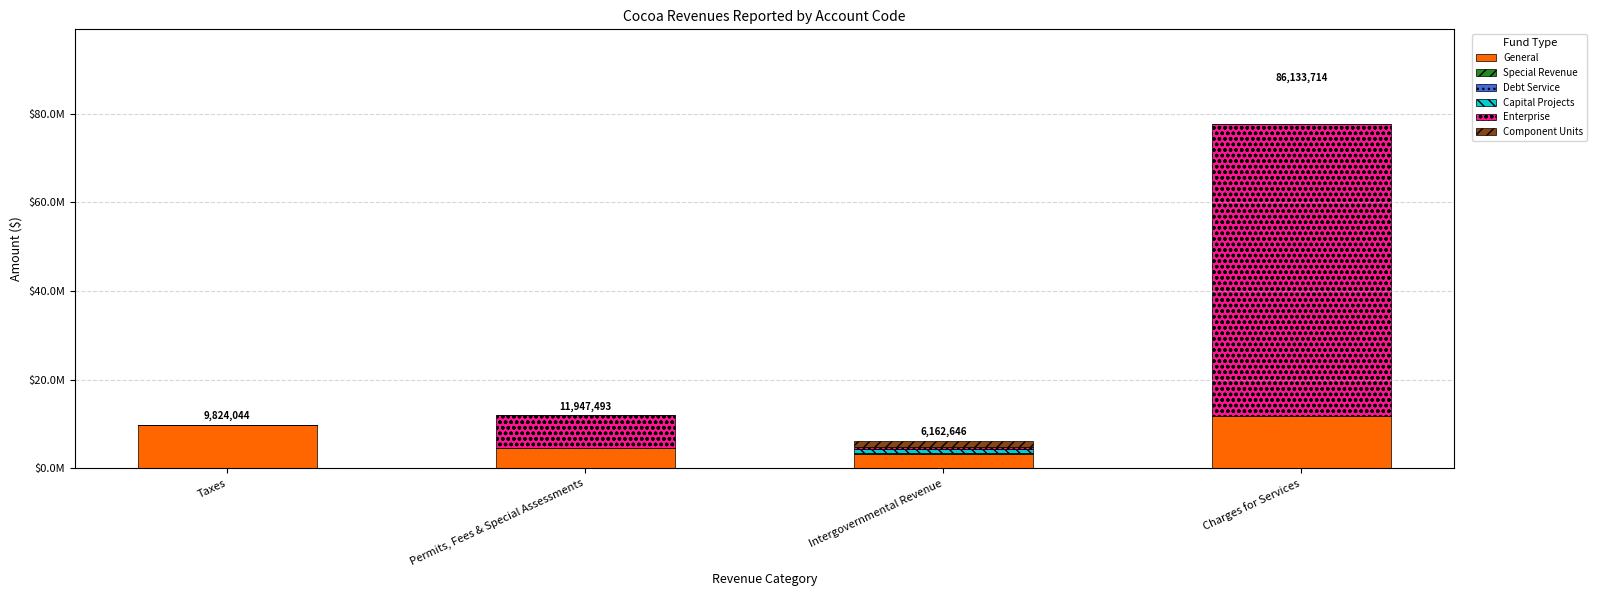

Are the bars grouped side by side (vs. stacked)?

No